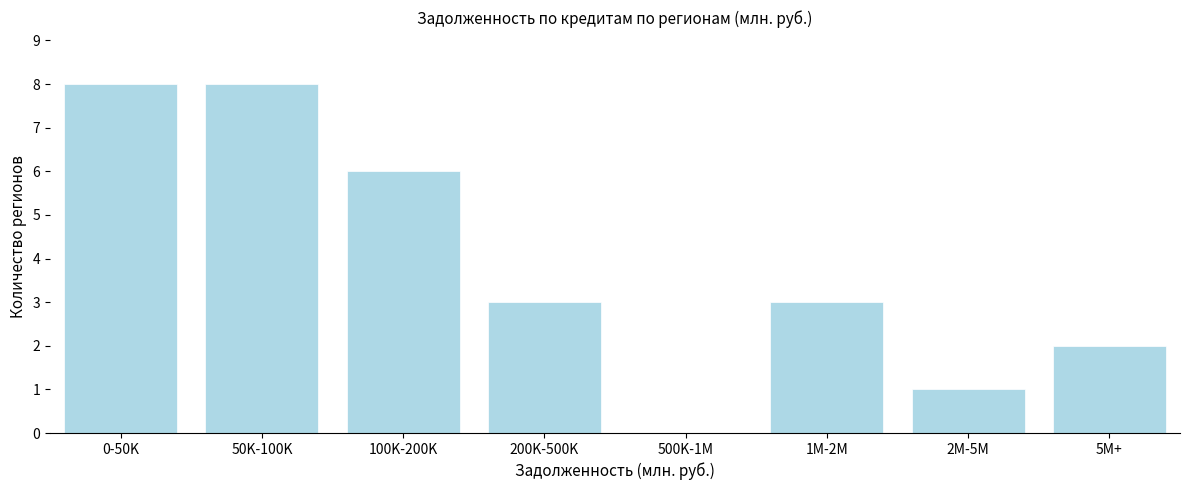

Reading left to right, list all the values displayed in this chart.

0-50K=8	50K-100K=8	100K-200K=6	200K-500K=3	500K-1M=0	1M-2M=3	2M-5M=1	5M+=2